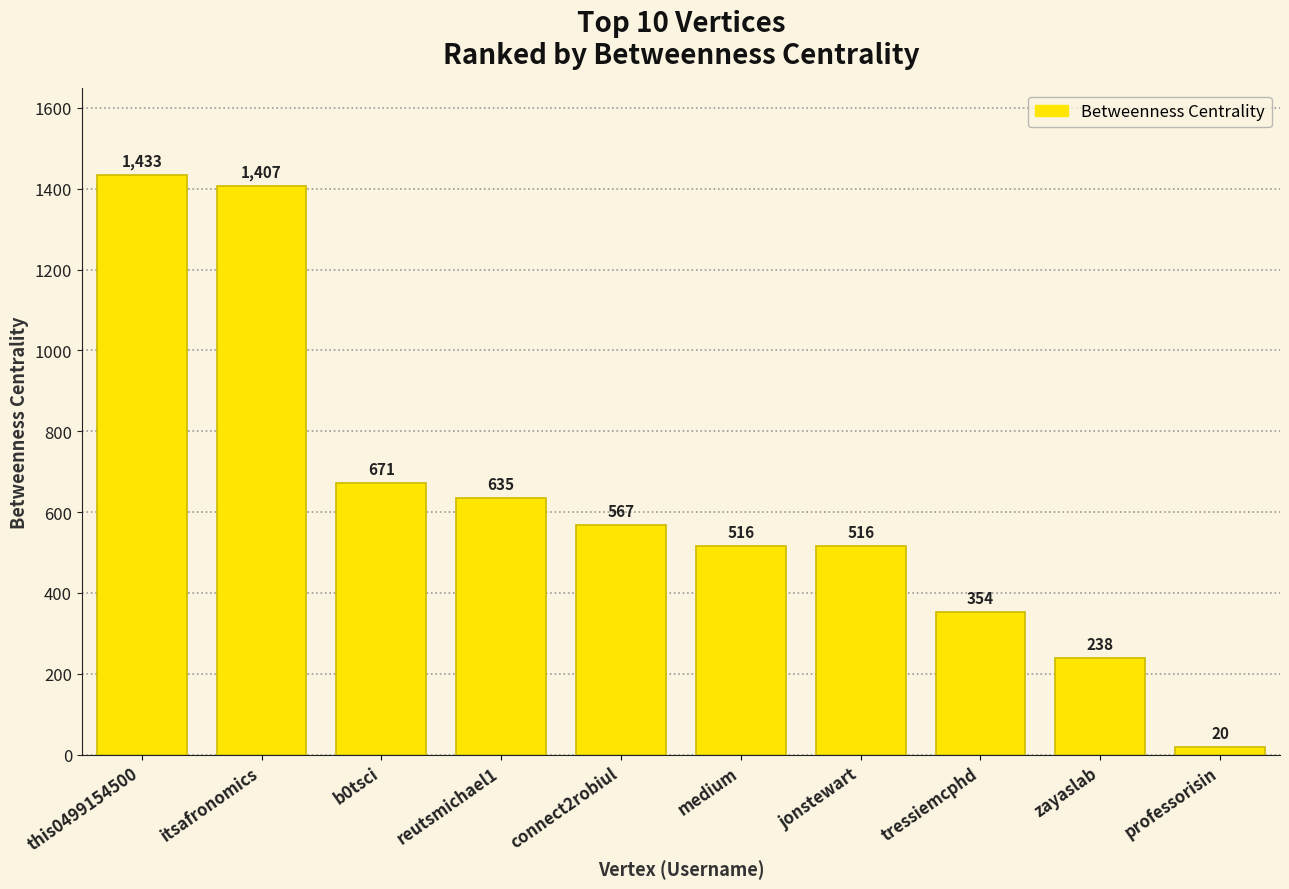

How many data points are less than 567?

5